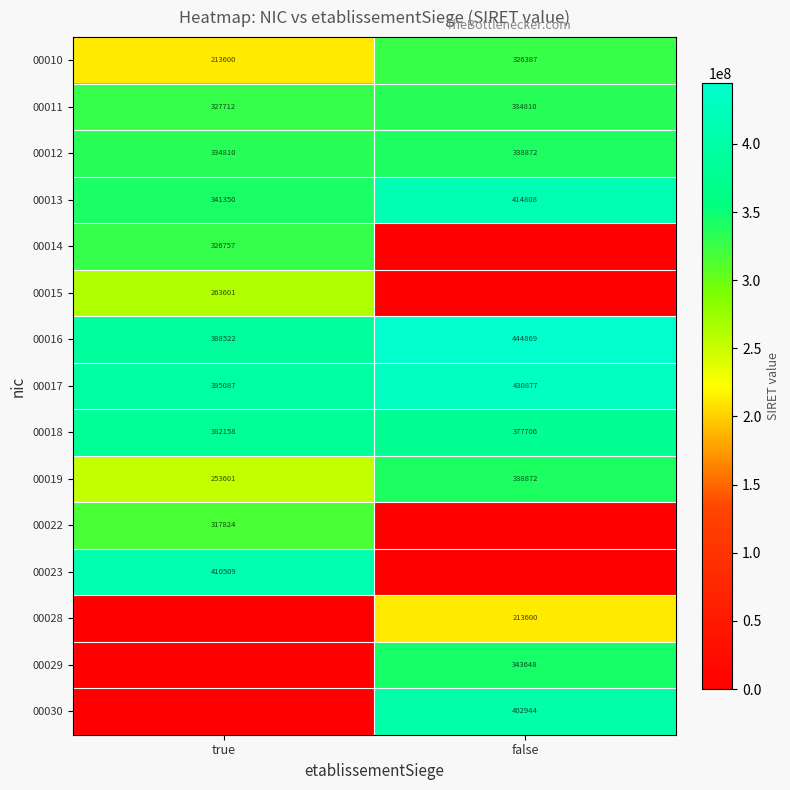

The 00016 series shows 730502690 at false. True or false?

False